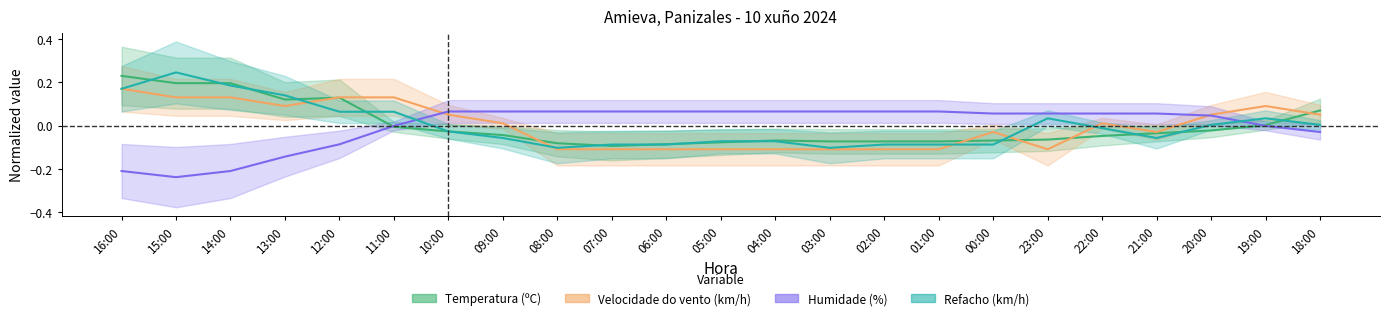

Which category has the lowest value across all series?

15:00